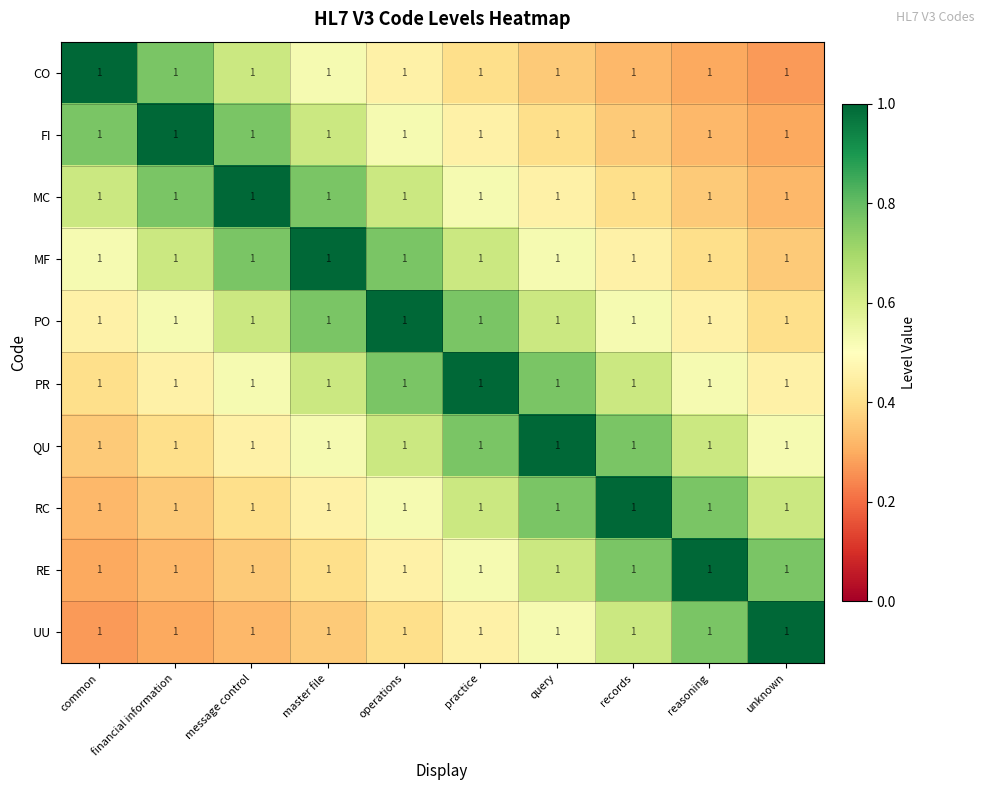

List the series in order of their peak value, lowest first.

CO, FI, MC, MF, PO, PR, QU, RC, RE, UU